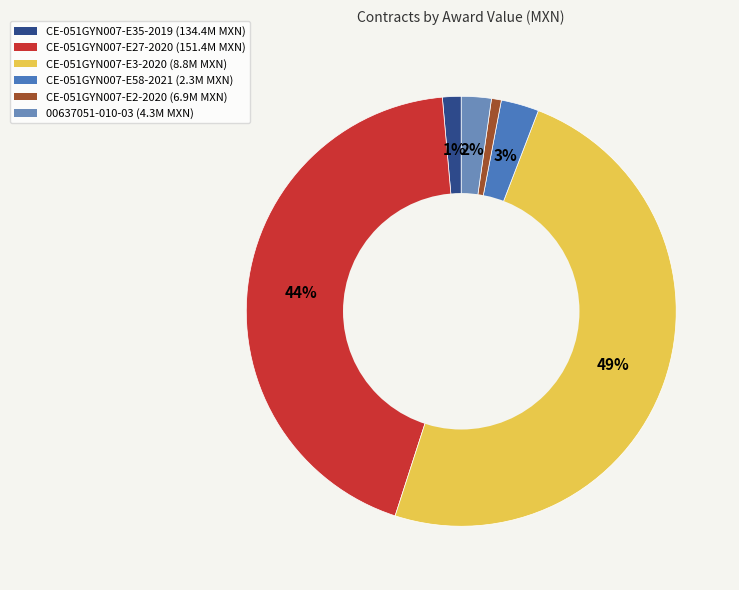

How many segments does this pie chart have?

6